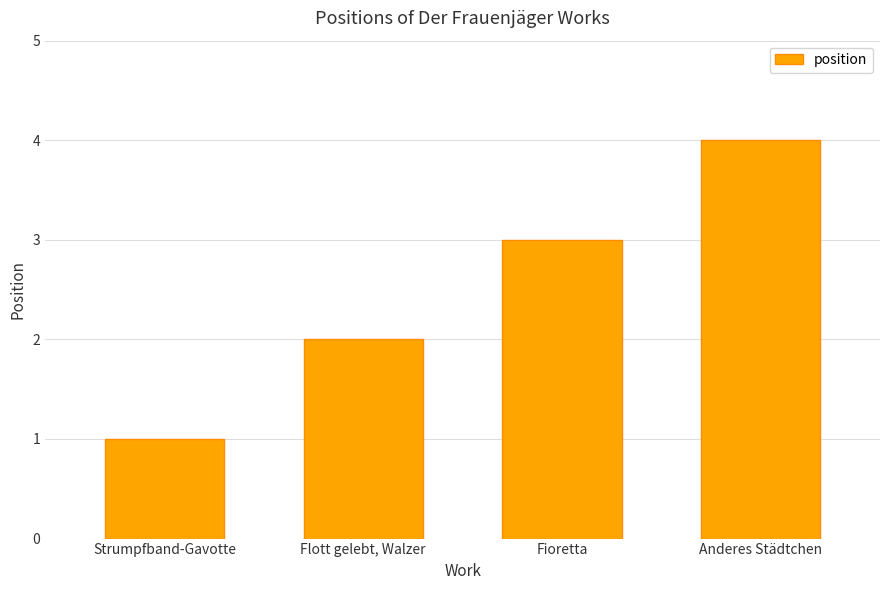

Reading left to right, list all the values displayed in this chart.

Strumpfband-Gavotte=1	Flott gelebt, Walzer=2	Fioretta=3	Anderes Städtchen=4